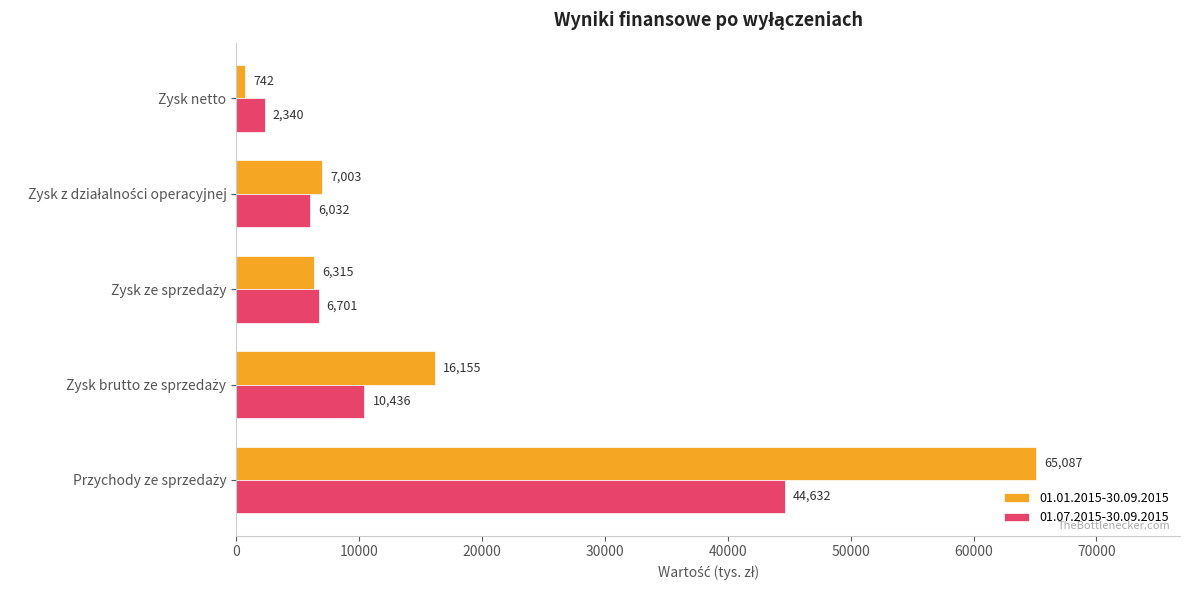

What is the total value across all series at Zysk netto?

3082